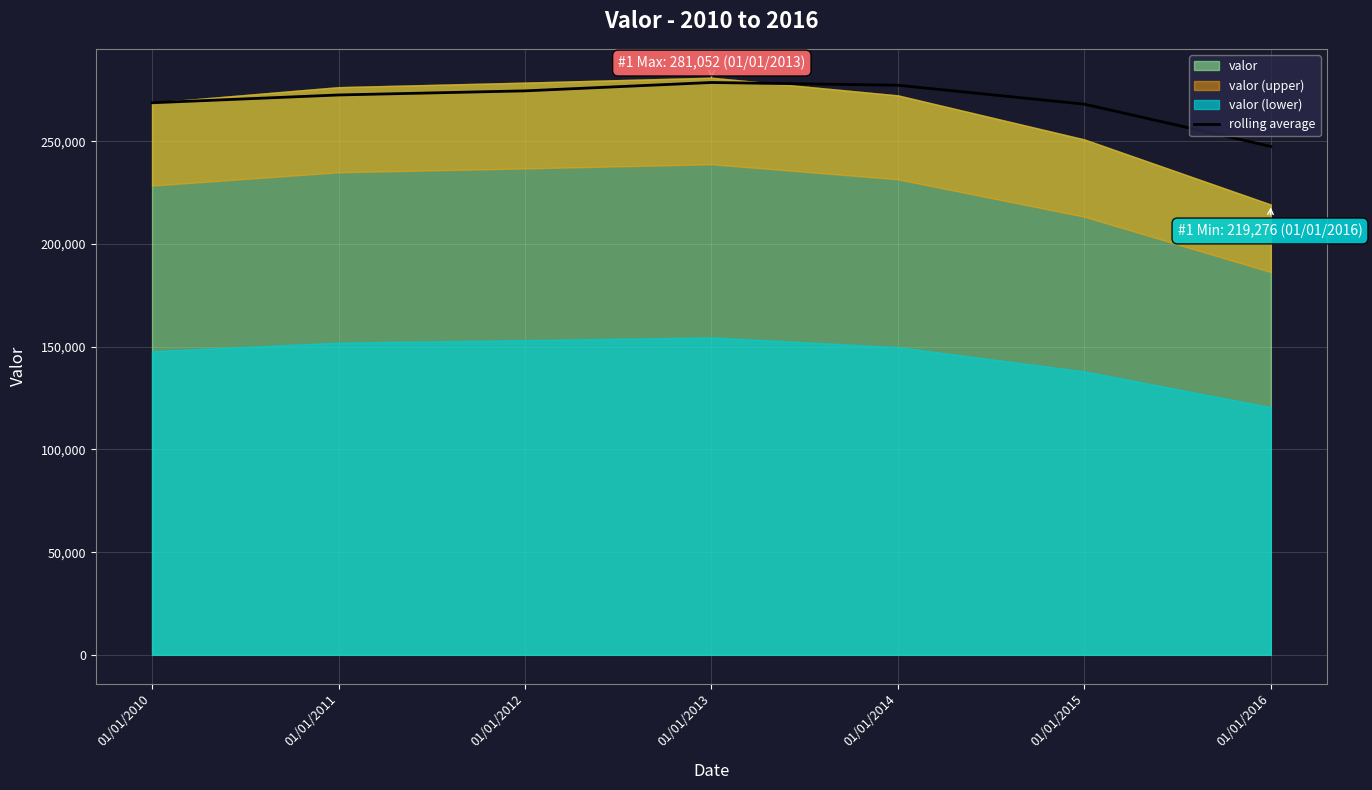

Where is the first local maximum?

01/01/2013